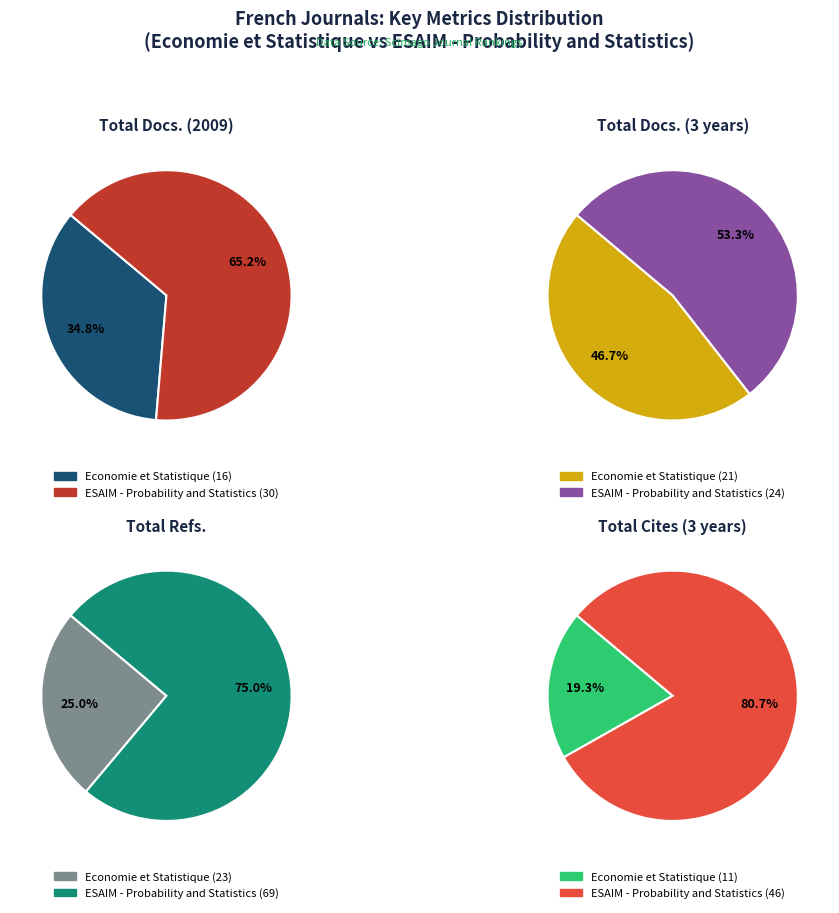

Between Economie et Statistique and ESAIM - Probability and Statistics, which is larger?

ESAIM - Probability and Statistics